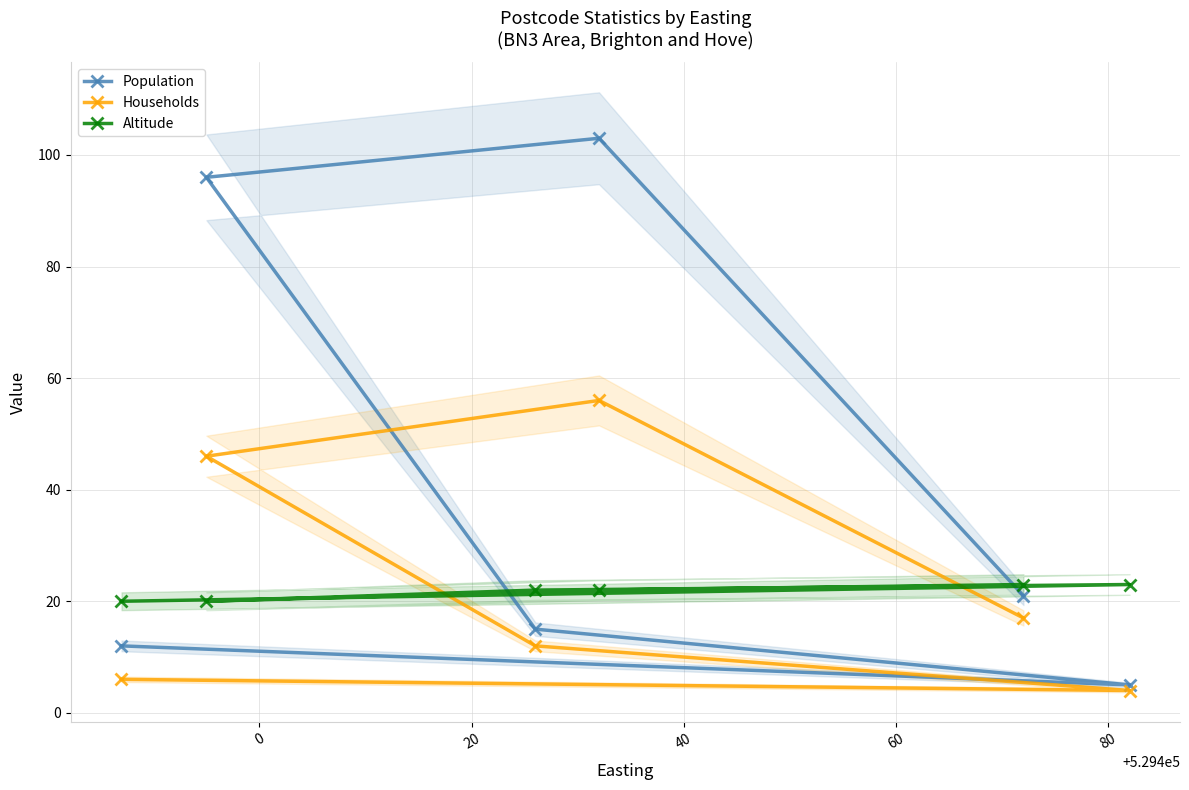

What is the minimum value for Altitude?

20